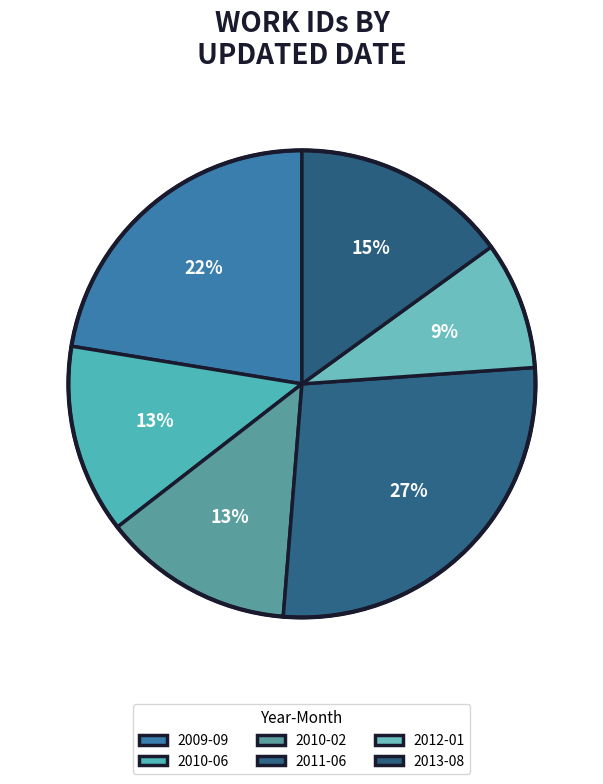

How many segments does this pie chart have?

6